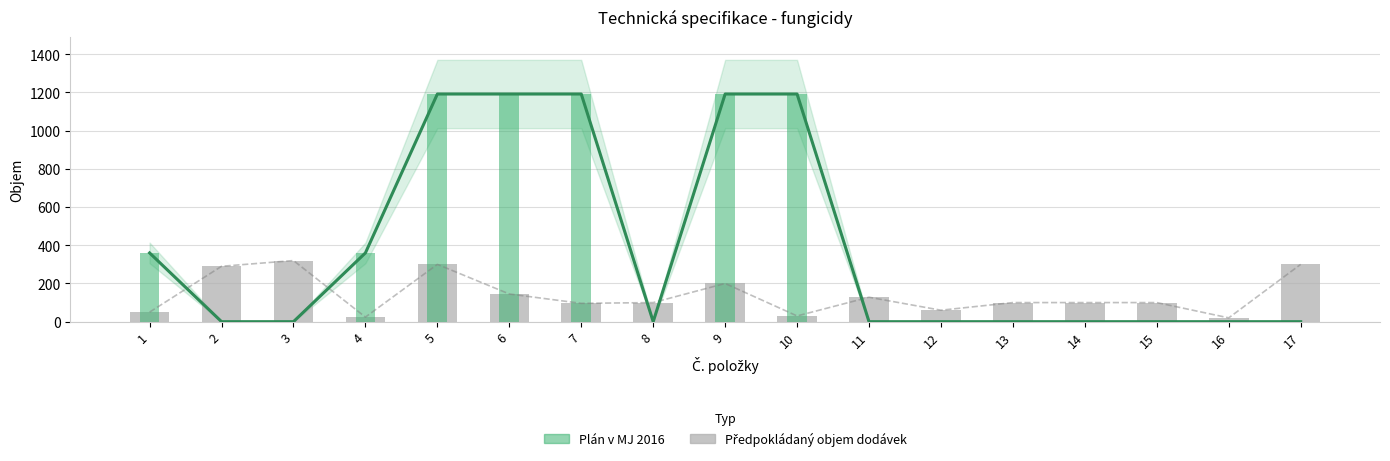

Count the Plán v MJ 2016 values in the range 0 to 1192.

17